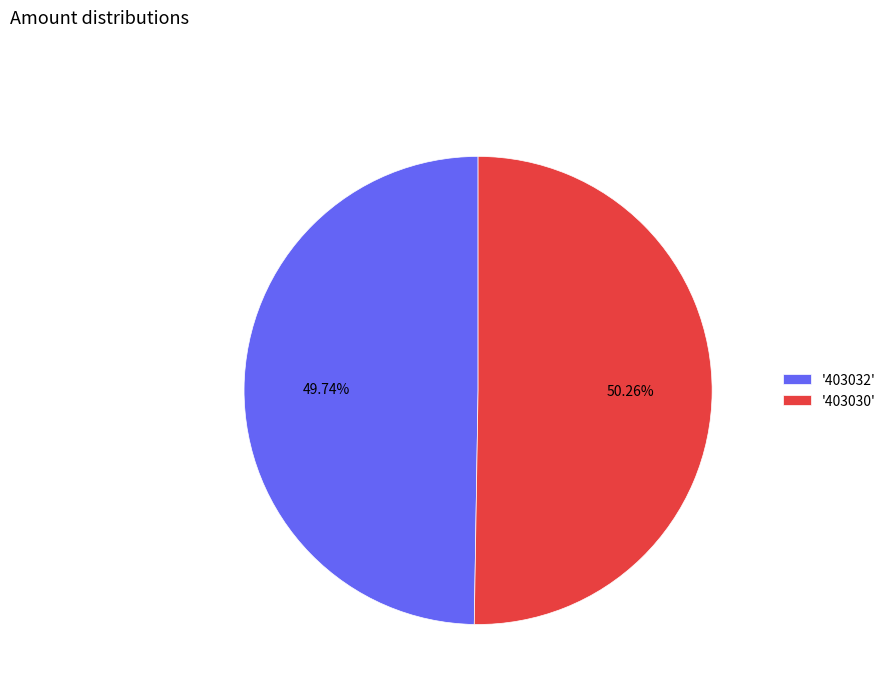

Combined, do '403030' and '403032' account for over 50%?

Yes